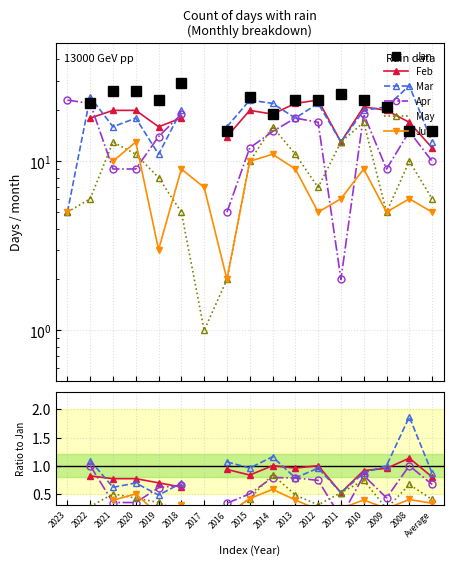

What is the label of the 8th point from the left?

2016